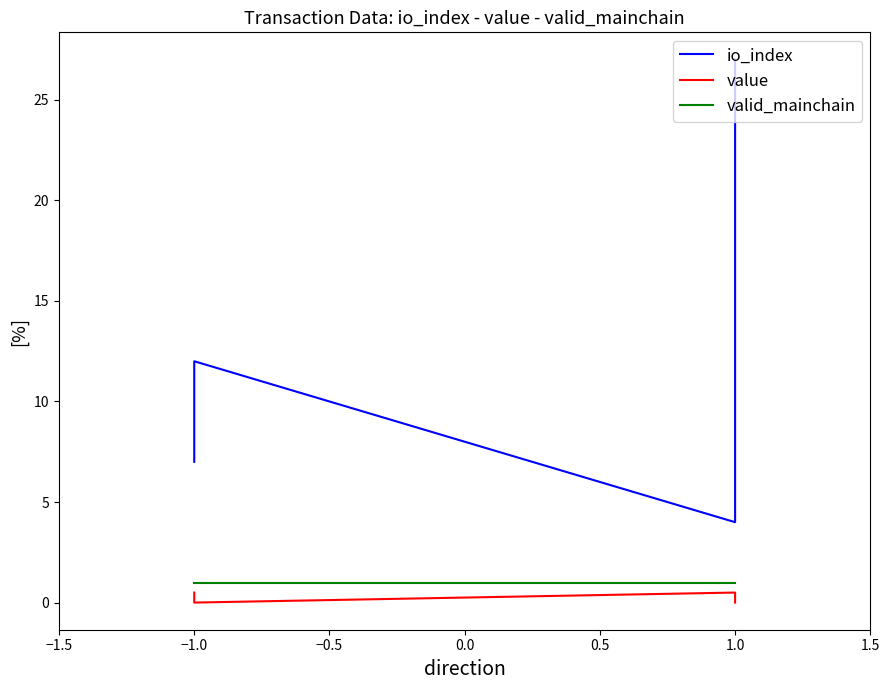

Does the chart have visible grid lines?

No